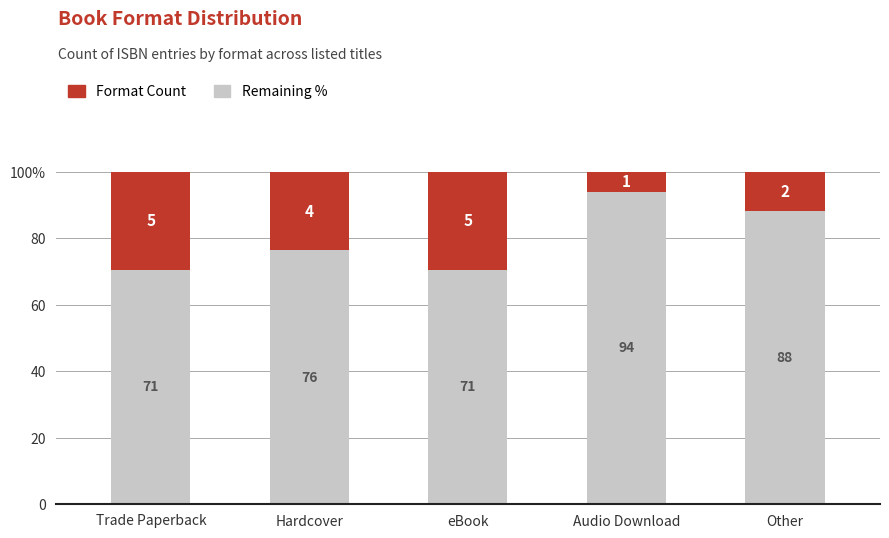

What is the label of the 2nd bar from the right?

Audio Download